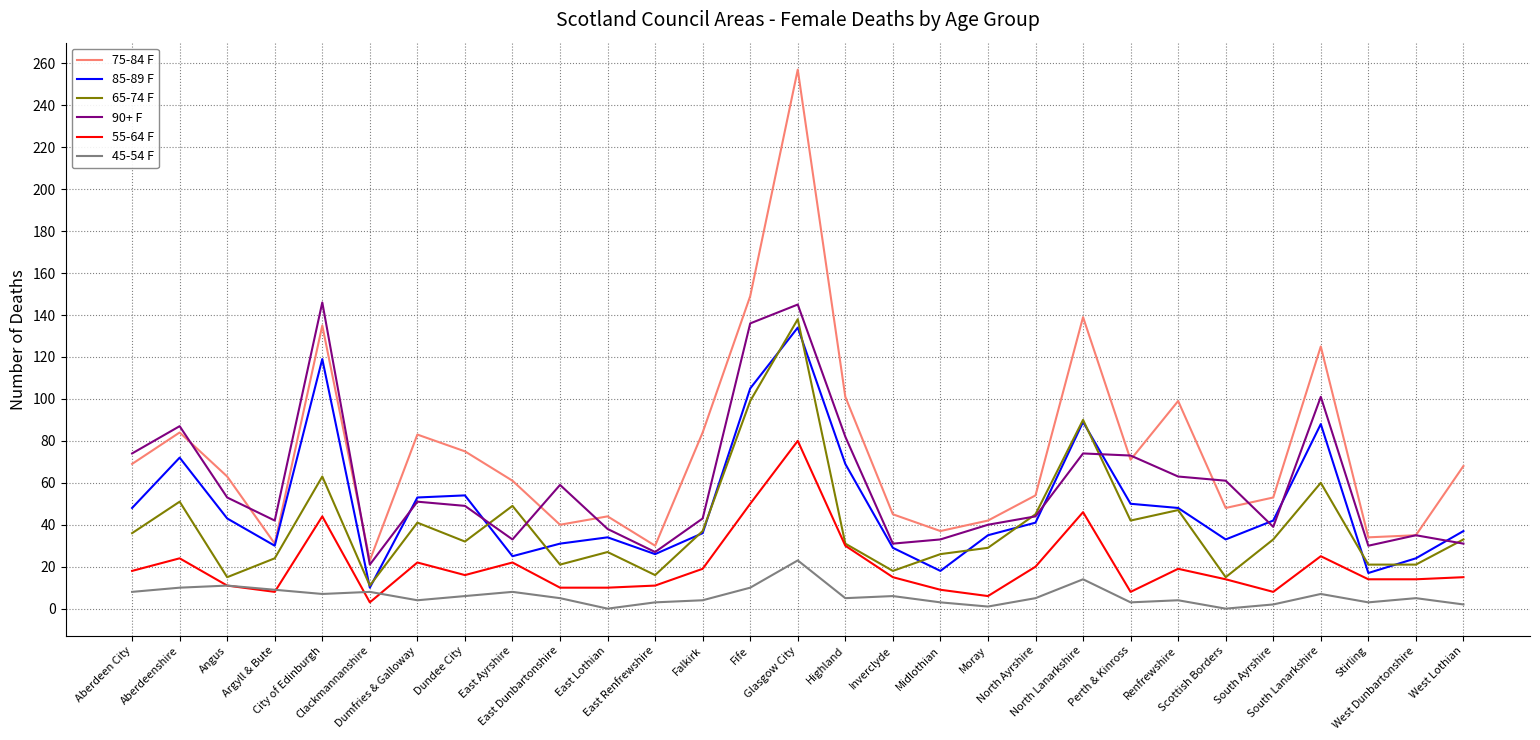

True or false: 55-64 F has a value of 11 at South Lanarkshire.

False